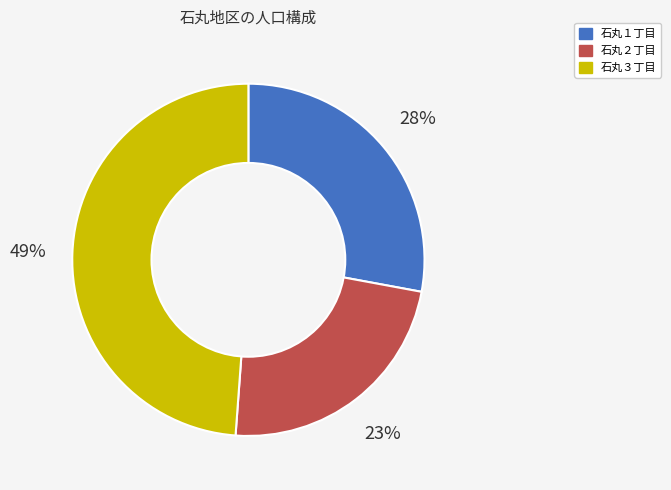

To the nearest percent, what is the difference between the 石丸３丁目 and 石丸２丁目 slice percentages?

26%